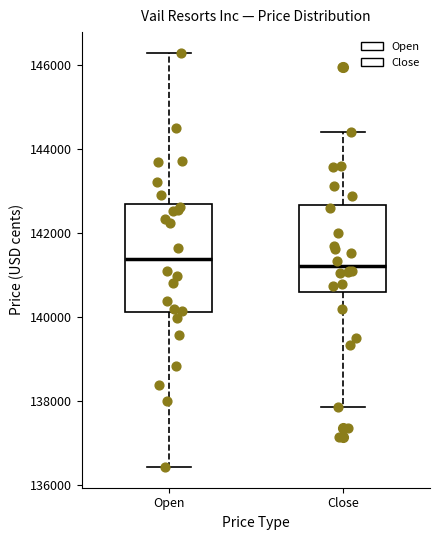

Reading left to right, transcribe this box plot: for each box, give where its median line is, the range the box spans, and where its two whiskers end, as read against the y-axis. The values are not printed on the chart, so give them approximately, as read against the axis.

Open: median 141400, box 140200 to 142600, whiskers 136400 to 146200
Close: median 141200, box 140600 to 142600, whiskers 137800 to 144400